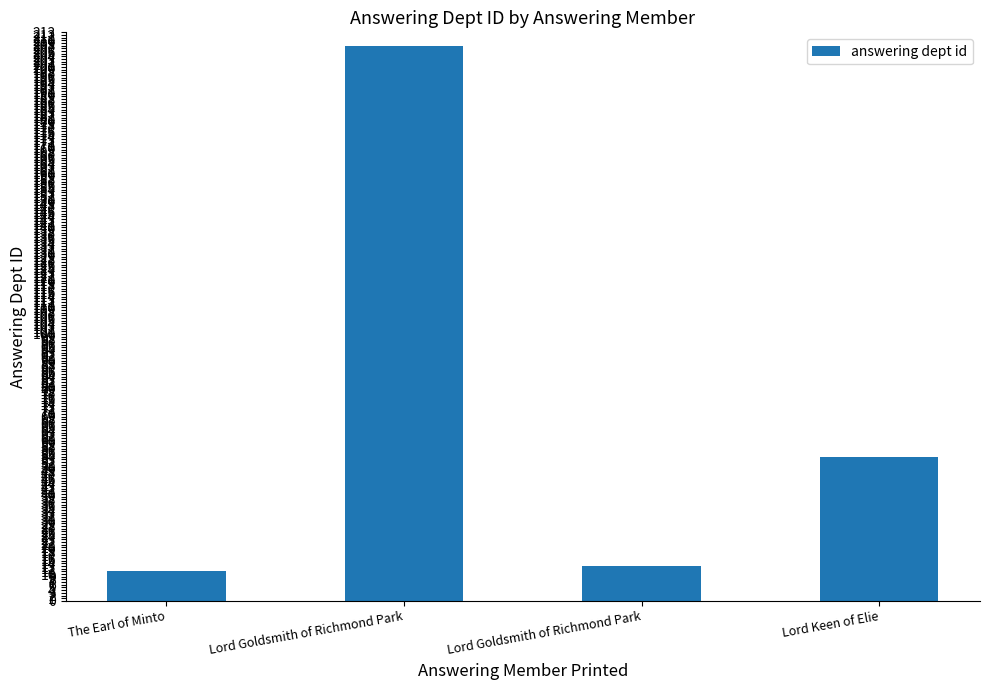

Reading left to right, list all the values displayed in this chart.

The Earl of Minto=11	Lord Goldsmith of Richmond Park=208	Lord Goldsmith of Richmond Park=13	Lord Keen of Elie=54